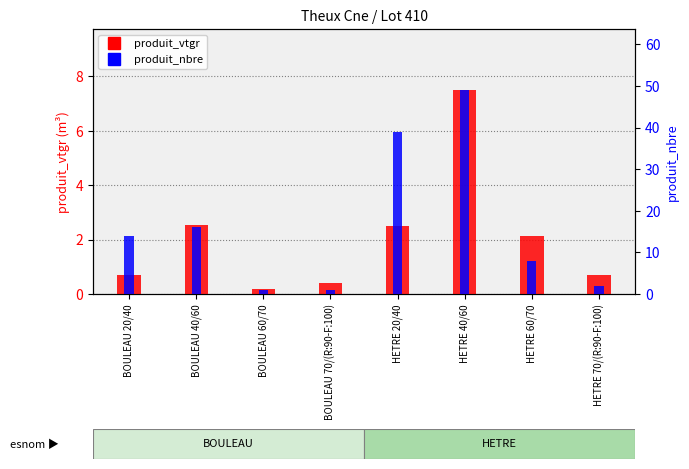

Rank the series by their maximum value, from lowest to highest.

produit_vtgr, produit_nbre